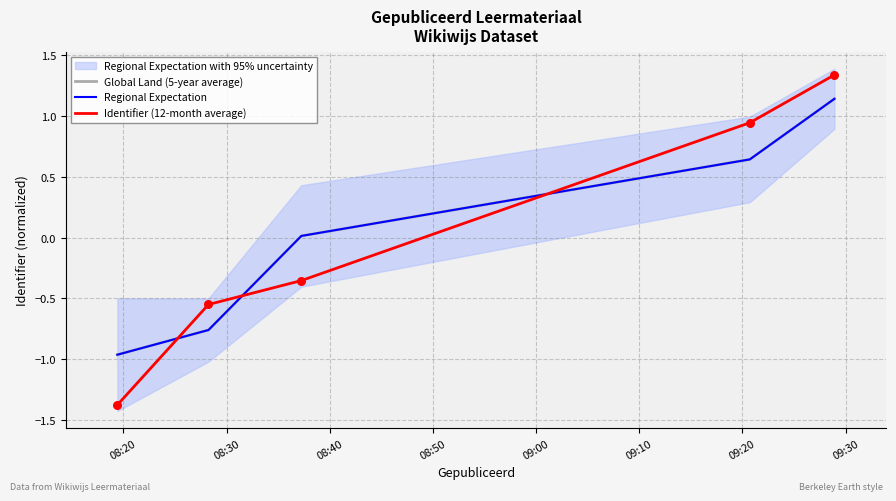

Which series contains the highest Y value?

Identifier (12-month average)